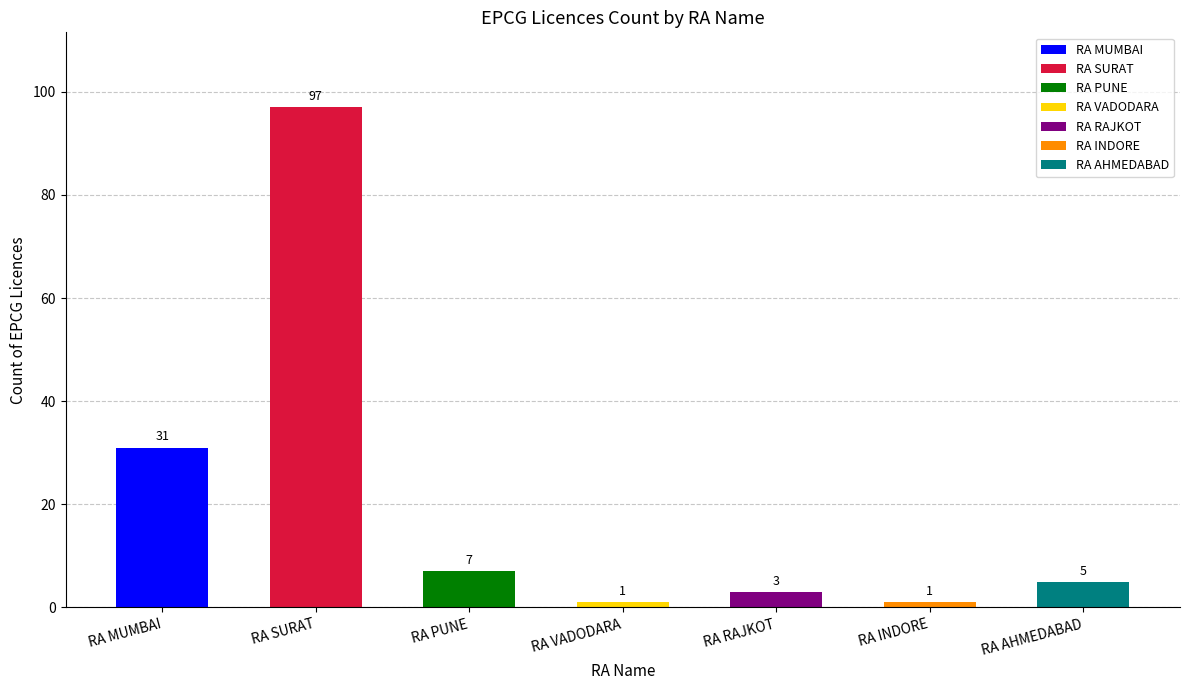

What is the difference between the second highest and minimum values?

30